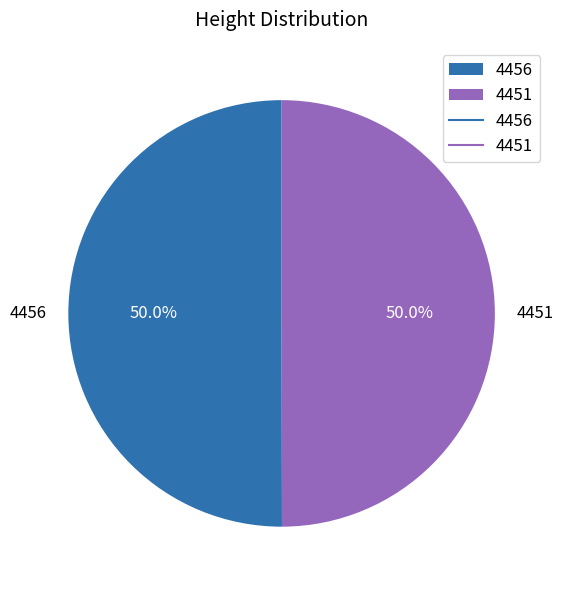

Combined, do 4456 and 4451 account for over 50%?

Yes